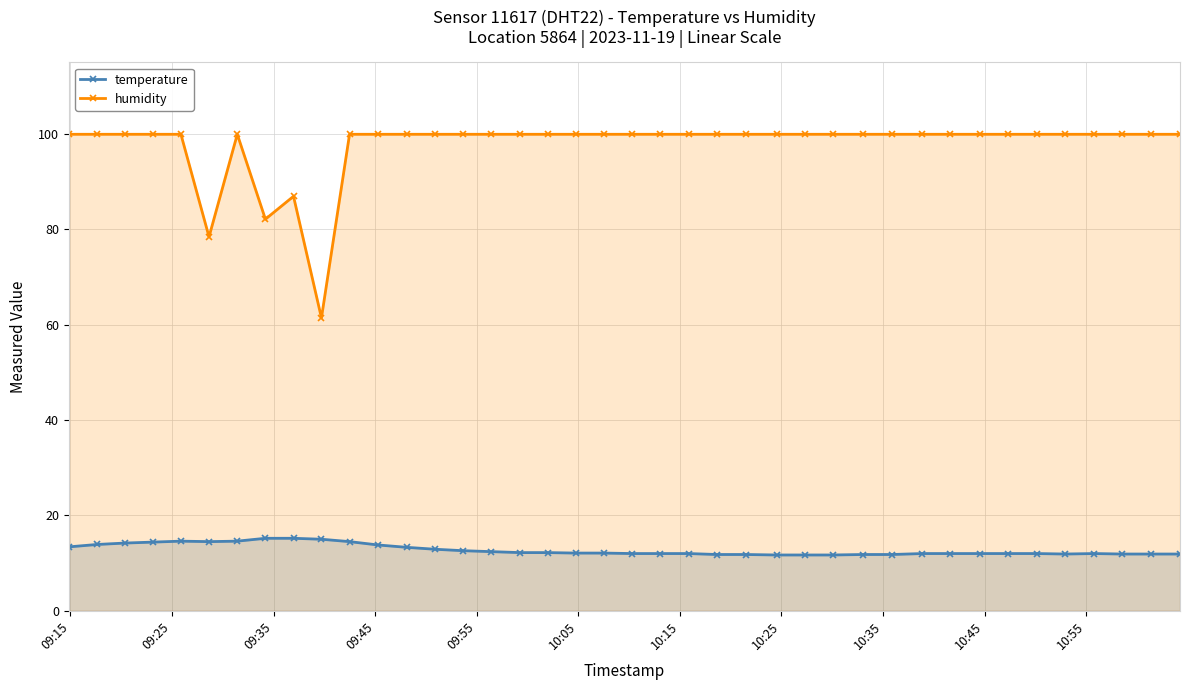

Rank the series by their maximum value, from highest to lowest.

humidity, temperature